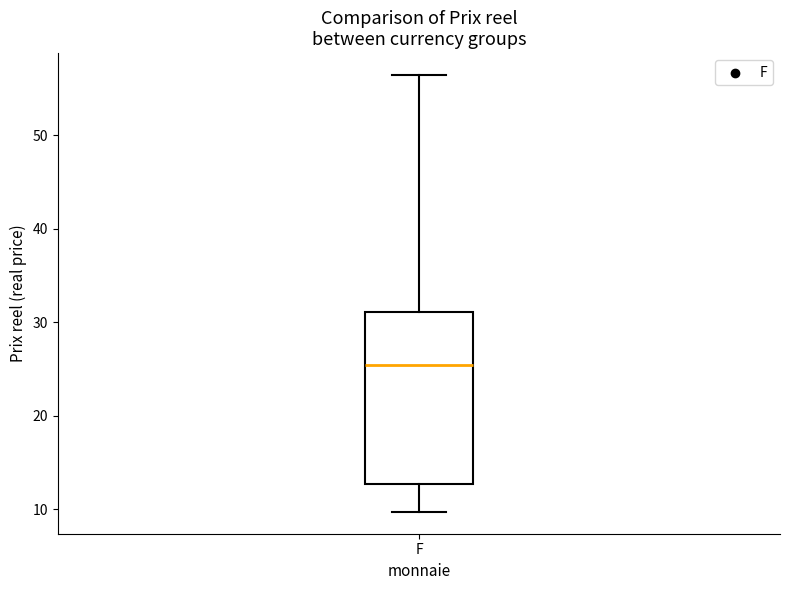

Transcribe this box plot: give where the median line is, the range the box spans, and where the two whiskers end, as read against the y-axis. The values are not printed on the chart, so give them approximately, as read against the axis.

median 25, box 13 to 31, whiskers 10 to 56